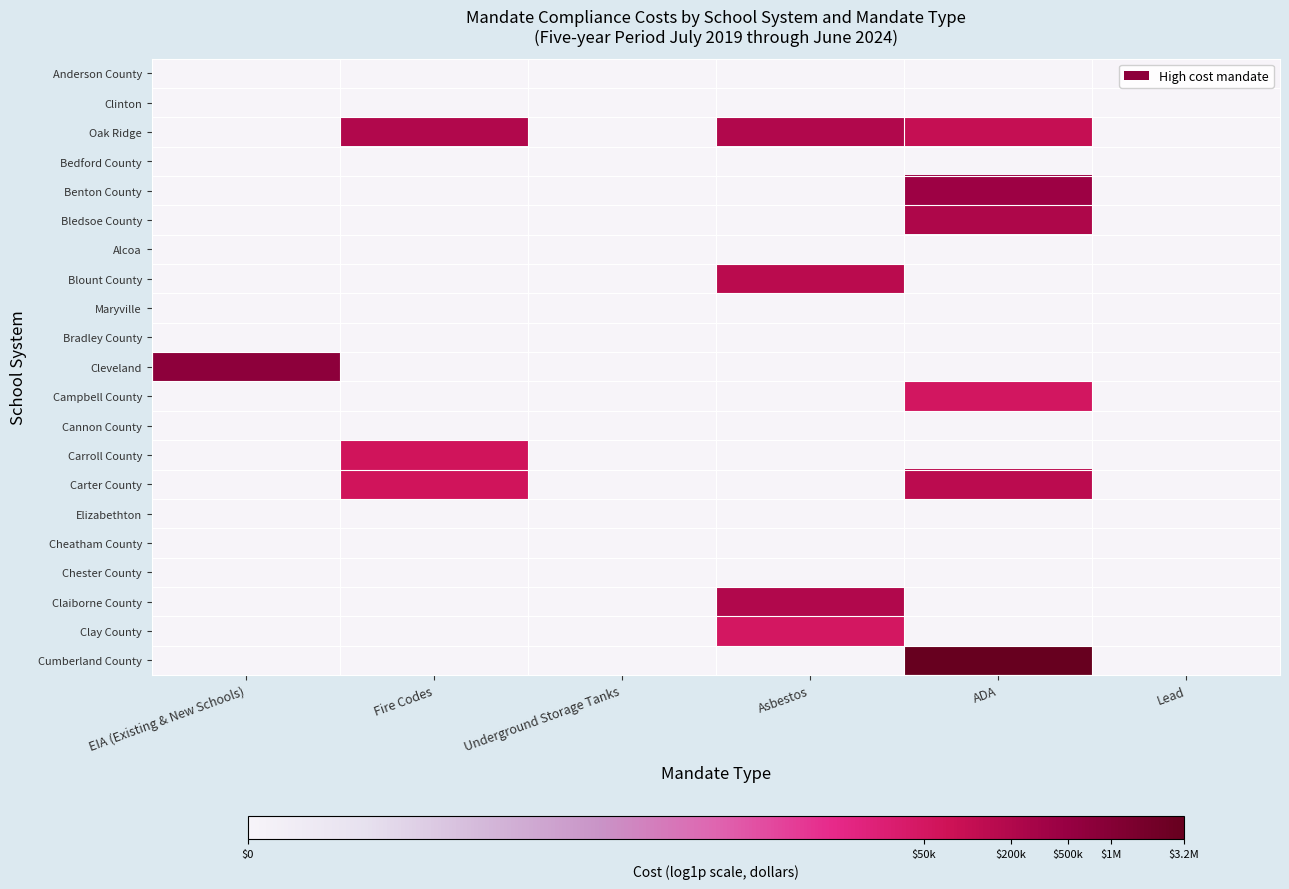

Reading left to right, transcribe all the data shown in this chart.

Anderson County: EIA (Existing & New Schools)=0.0	Fire Codes=0.0	Underground Storage Tanks=0.0	Asbestos=0.0	ADA=0.0	Lead=0.0
Clinton: EIA (Existing & New Schools)=0.0	Fire Codes=0.0	Underground Storage Tanks=0.0	Asbestos=0.0	ADA=0.0	Lead=0.0
Oak Ridge: EIA (Existing & New Schools)=0.0	Fire Codes=12.2	Underground Storage Tanks=0.0	Asbestos=12.2	ADA=11.5	Lead=0.0
Bedford County: EIA (Existing & New Schools)=0.0	Fire Codes=0.0	Underground Storage Tanks=0.0	Asbestos=0.0	ADA=0.0	Lead=0.0
Benton County: EIA (Existing & New Schools)=0.0	Fire Codes=0.0	Underground Storage Tanks=0.0	Asbestos=0.0	ADA=12.9	Lead=0.0
Bledsoe County: EIA (Existing & New Schools)=0.0	Fire Codes=0.0	Underground Storage Tanks=0.0	Asbestos=0.0	ADA=12.3	Lead=0.0
Alcoa: EIA (Existing & New Schools)=0.0	Fire Codes=0.0	Underground Storage Tanks=0.0	Asbestos=0.0	ADA=0.0	Lead=0.0
Blount County: EIA (Existing & New Schools)=0.0	Fire Codes=0.0	Underground Storage Tanks=0.0	Asbestos=11.9	ADA=0.0	Lead=0.0
Maryville: EIA (Existing & New Schools)=0.0	Fire Codes=0.0	Underground Storage Tanks=0.0	Asbestos=0.0	ADA=0.0	Lead=0.0
Bradley County: EIA (Existing & New Schools)=0.0	Fire Codes=0.0	Underground Storage Tanks=0.0	Asbestos=0.0	ADA=0.0	Lead=0.0
Cleveland: EIA (Existing & New Schools)=13.5	Fire Codes=0.0	Underground Storage Tanks=0.0	Asbestos=0.0	ADA=0.0	Lead=0.0
Campbell County: EIA (Existing & New Schools)=0.0	Fire Codes=0.0	Underground Storage Tanks=0.0	Asbestos=0.0	ADA=10.9	Lead=0.0
Cannon County: EIA (Existing & New Schools)=0.0	Fire Codes=0.0	Underground Storage Tanks=0.0	Asbestos=0.0	ADA=0.0	Lead=0.0
Carroll County: EIA (Existing & New Schools)=0.0	Fire Codes=11.0	Underground Storage Tanks=0.0	Asbestos=0.0	ADA=0.0	Lead=0.0
Carter County: EIA (Existing & New Schools)=0.0	Fire Codes=11.0	Underground Storage Tanks=0.0	Asbestos=0.0	ADA=11.8	Lead=0.0
Elizabethton: EIA (Existing & New Schools)=0.0	Fire Codes=0.0	Underground Storage Tanks=0.0	Asbestos=0.0	ADA=0.0	Lead=0.0
Cheatham County: EIA (Existing & New Schools)=0.0	Fire Codes=0.0	Underground Storage Tanks=0.0	Asbestos=0.0	ADA=0.0	Lead=0.0
Chester County: EIA (Existing & New Schools)=0.0	Fire Codes=0.0	Underground Storage Tanks=0.0	Asbestos=0.0	ADA=0.0	Lead=0.0
Claiborne County: EIA (Existing & New Schools)=0.0	Fire Codes=0.0	Underground Storage Tanks=0.0	Asbestos=12.2	ADA=0.0	Lead=0.0
Clay County: EIA (Existing & New Schools)=0.0	Fire Codes=0.0	Underground Storage Tanks=0.0	Asbestos=10.8	ADA=0.0	Lead=0.0
Cumberland County: EIA (Existing & New Schools)=0.0	Fire Codes=0.0	Underground Storage Tanks=0.0	Asbestos=0.0	ADA=15.0	Lead=0.0